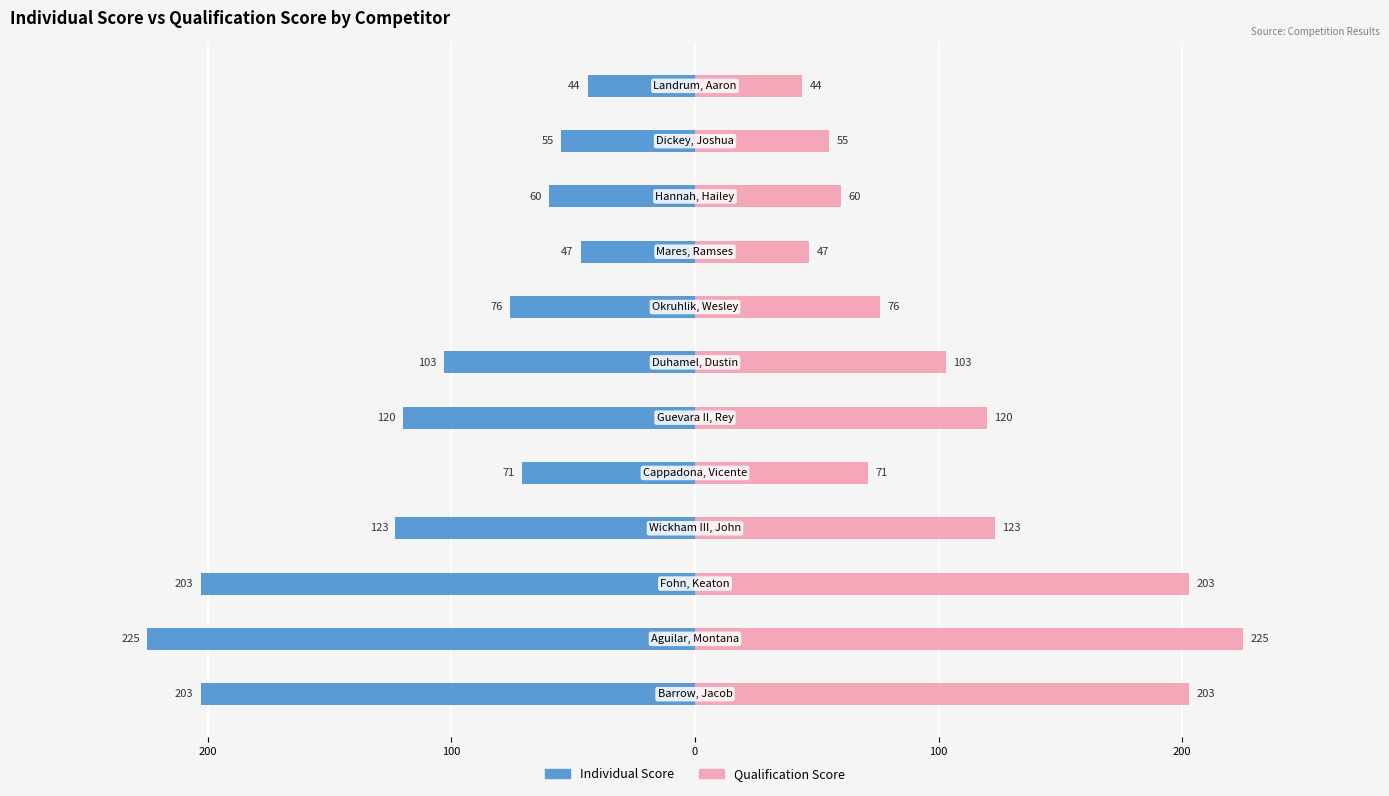

List the series in order of their peak value, highest first.

Qualification Score, Individual Score